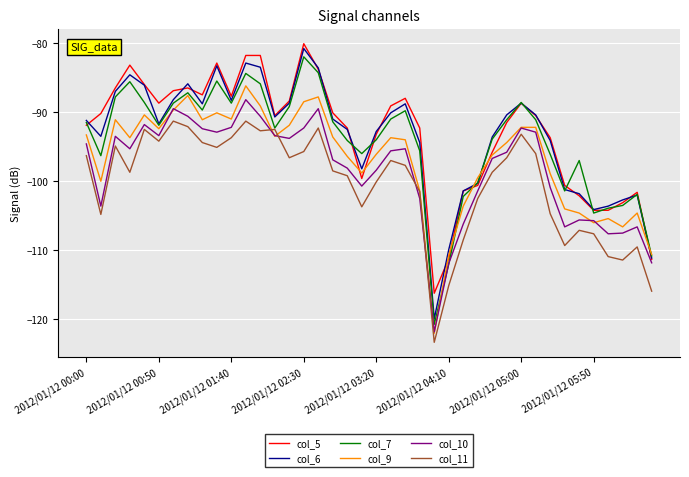

In col_10, how many points are lower than both neighbors (excluding endpoints)?

9